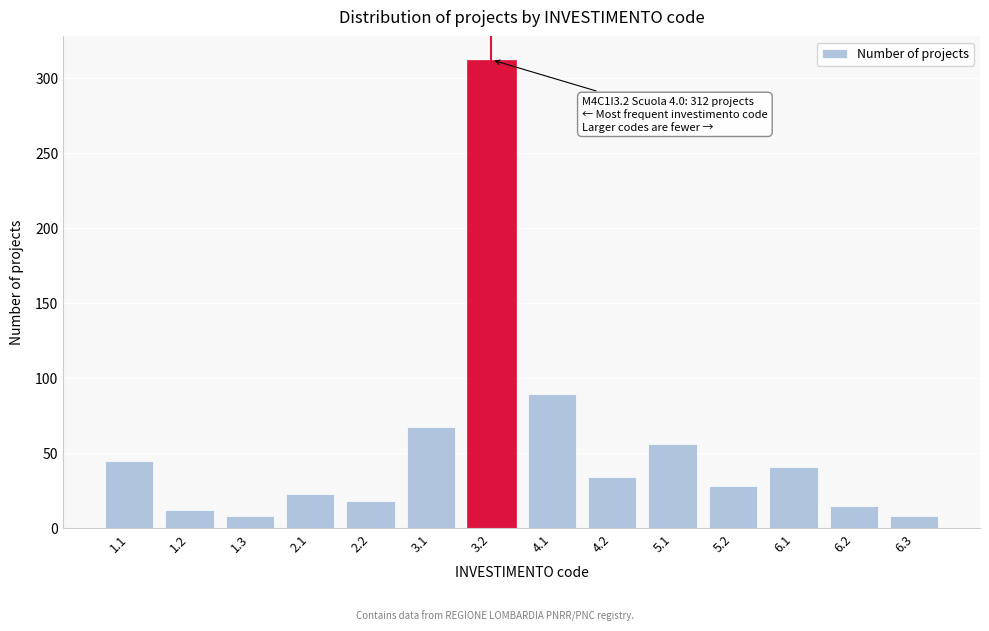

Reading left to right, extract all data points from this chart.

45	12	8	23	18	67	312	89	34	56	28	41	15	8